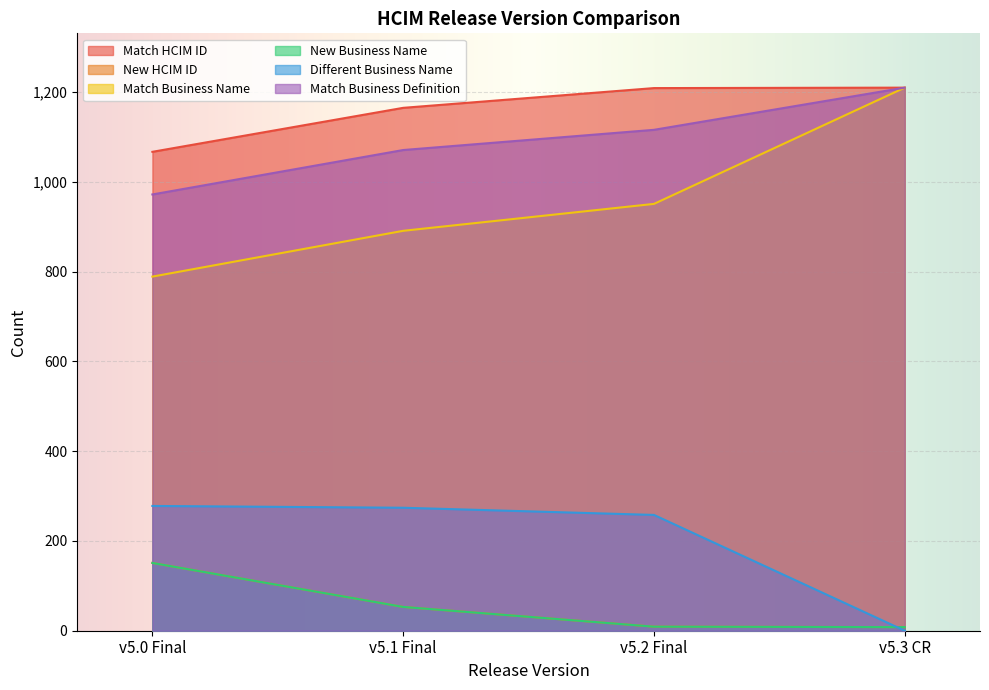

True or false: Match Business Definition has more than 1 points higher than both neighbors.

False